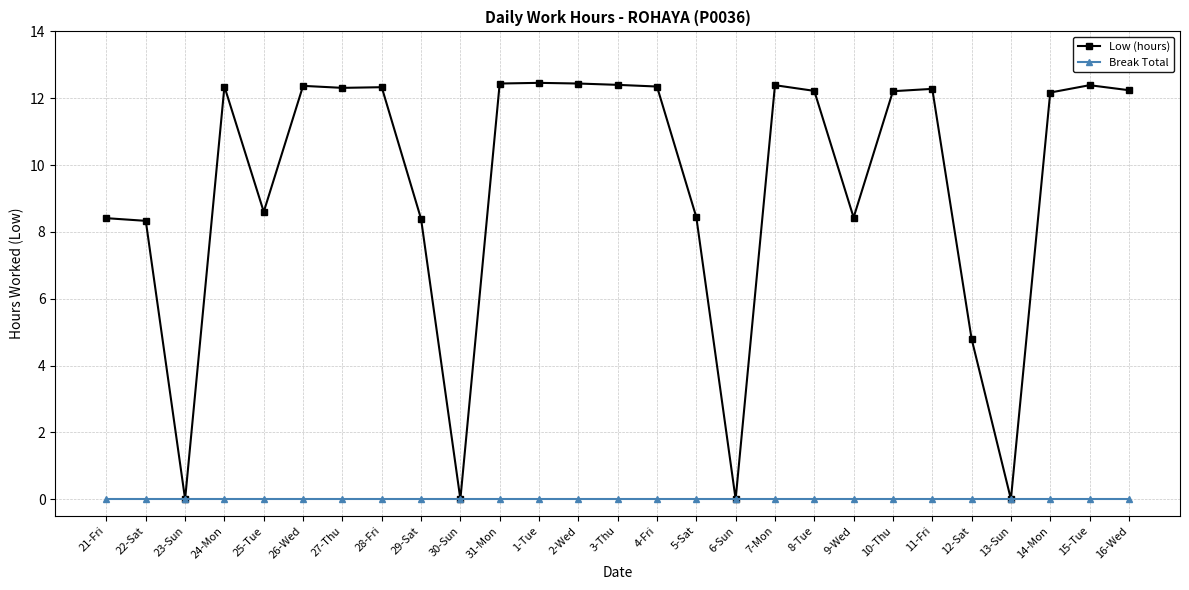

In Low (hours), how many points are lower than both neighbors (excluding endpoints)?

7